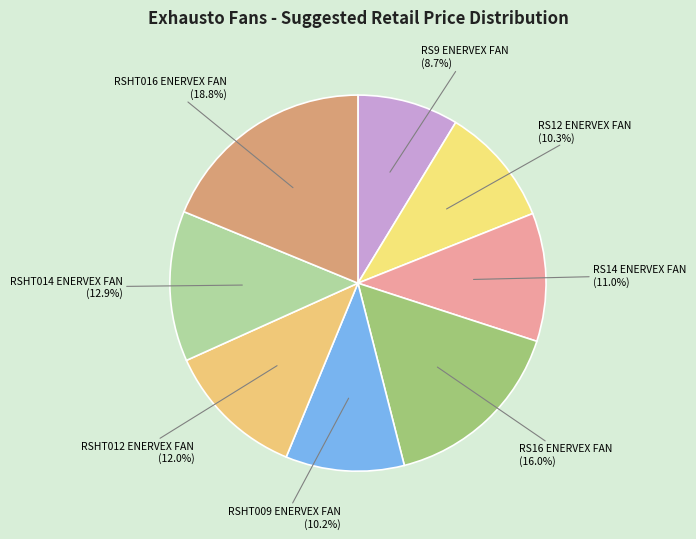

Is it true that RSHT009 ENERVEX FAN is 10% of the pie?

True